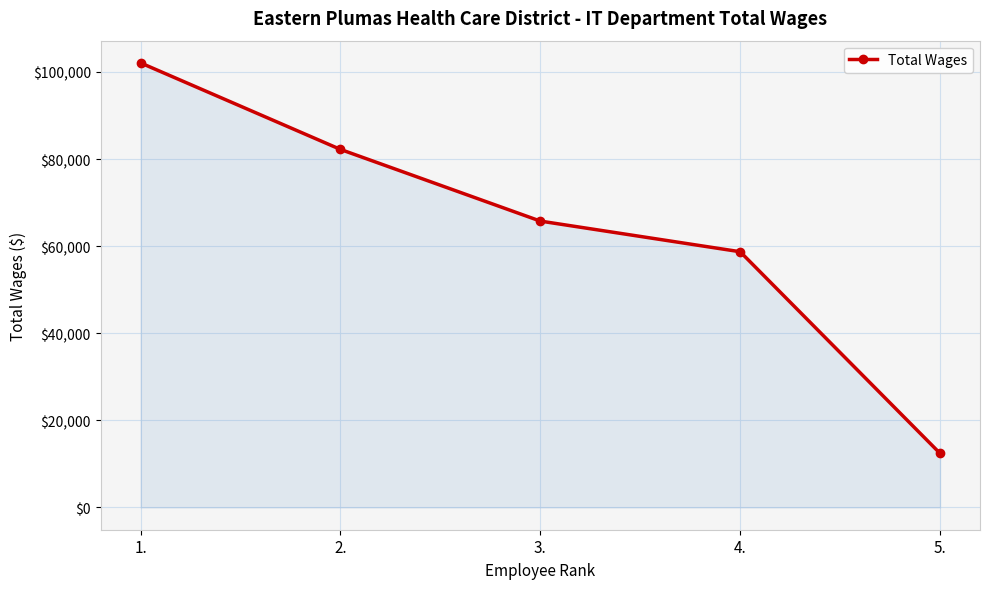

True or false: there are more than 0 points higher than both neighbors.

False